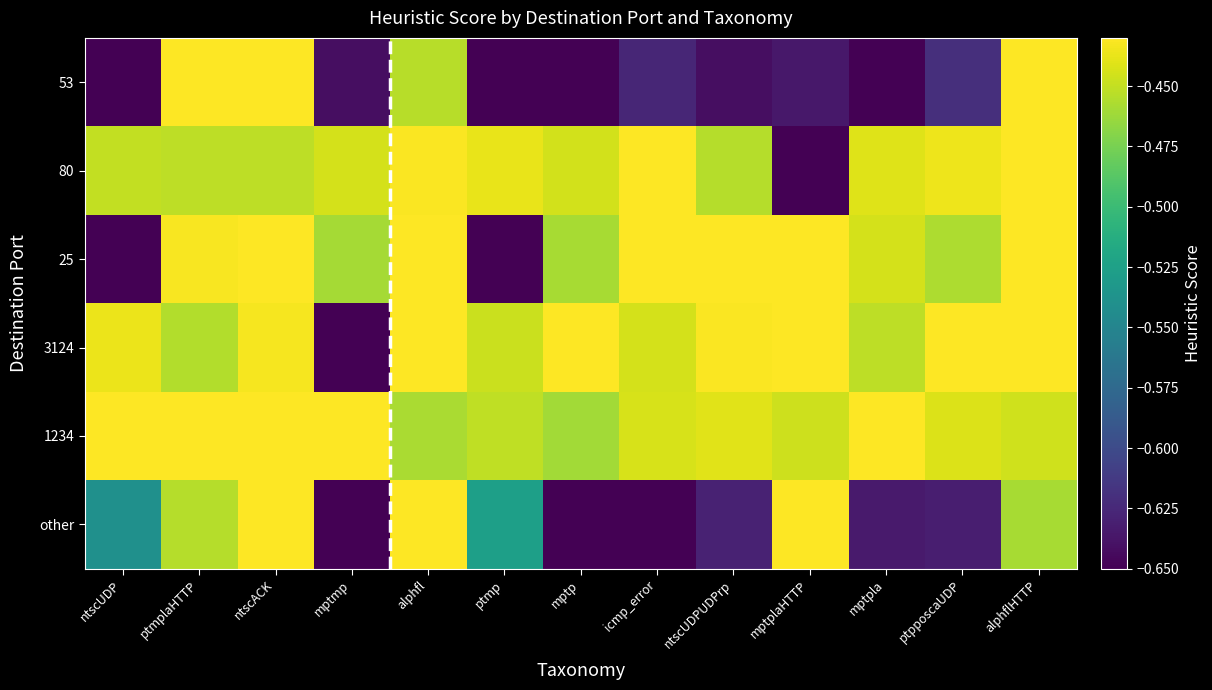

Reading left to right, what are all the values shown in this chart?

53: ntscUDP=-0.7	ptmplaHTTP=-0.4	ntscACK=-0.4	mptmp=-0.6	alphfl=-0.5	ptmp=-0.7	mptp=-0.7	icmp_error=-0.6	ntscUDPUDPrp=-0.6	mptplaHTTP=-0.6	mptpla=-0.7	ptpposcaUDP=-0.6	alphflHTTP=-0.4
80: ntscUDP=-0.5	ptmplaHTTP=-0.5	ntscACK=-0.5	mptmp=-0.4	alphfl=-0.4	ptmp=-0.4	mptp=-0.4	icmp_error=-0.4	ntscUDPUDPrp=-0.5	mptplaHTTP=-0.7	mptpla=-0.4	ptpposcaUDP=-0.4	alphflHTTP=-0.4
25: ntscUDP=-0.7	ptmplaHTTP=-0.4	ntscACK=-0.4	mptmp=-0.5	alphfl=-0.4	ptmp=-0.7	mptp=-0.5	icmp_error=-0.4	ntscUDPUDPrp=-0.4	mptplaHTTP=-0.4	mptpla=-0.4	ptpposcaUDP=-0.5	alphflHTTP=-0.4
3124: ntscUDP=-0.4	ptmplaHTTP=-0.5	ntscACK=-0.4	mptmp=-0.7	alphfl=-0.4	ptmp=-0.4	mptp=-0.4	icmp_error=-0.4	ntscUDPUDPrp=-0.4	mptplaHTTP=-0.4	mptpla=-0.5	ptpposcaUDP=-0.4	alphflHTTP=-0.4
1234: ntscUDP=-0.4	ptmplaHTTP=-0.4	ntscACK=-0.4	mptmp=-0.4	alphfl=-0.5	ptmp=-0.5	mptp=-0.5	icmp_error=-0.4	ntscUDPUDPrp=-0.4	mptplaHTTP=-0.4	mptpla=-0.4	ptpposcaUDP=-0.4	alphflHTTP=-0.4
other: ntscUDP=-0.5	ptmplaHTTP=-0.5	ntscACK=-0.4	mptmp=-0.7	alphfl=-0.4	ptmp=-0.5	mptp=-0.7	icmp_error=-0.7	ntscUDPUDPrp=-0.6	mptplaHTTP=-0.4	mptpla=-0.6	ptpposcaUDP=-0.6	alphflHTTP=-0.5